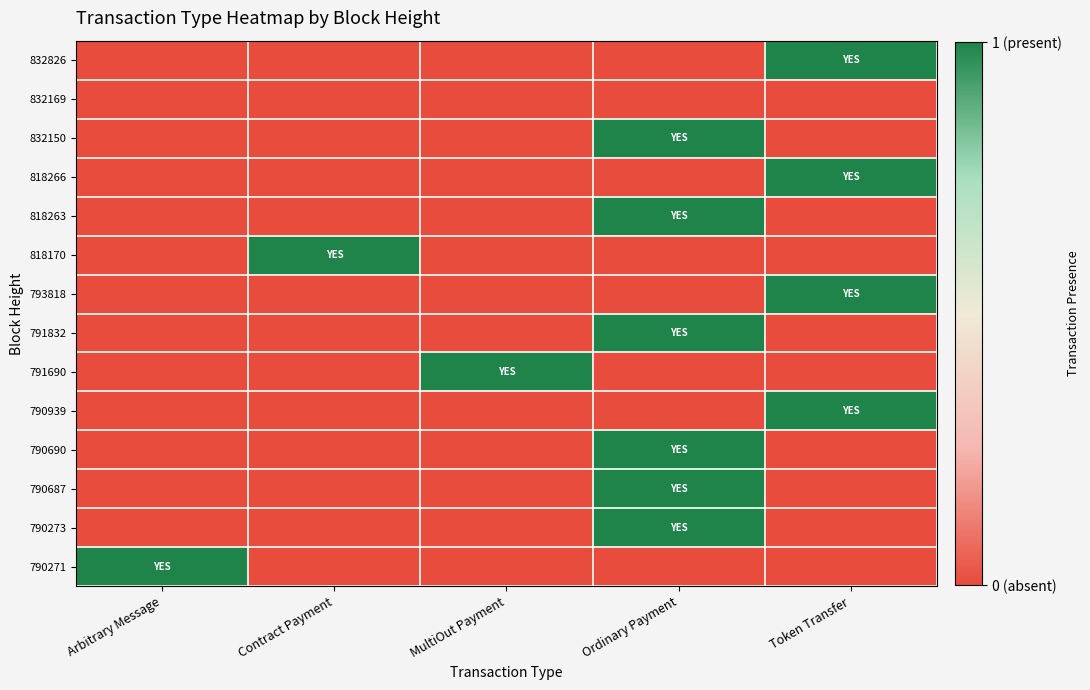

Reading left to right, list all the values displayed in this chart.

832826: Arbitrary Message=0	Contract Payment=0	MultiOut Payment=0	Ordinary Payment=0	Token Transfer=1
832169: Arbitrary Message=0	Contract Payment=0	MultiOut Payment=0	Ordinary Payment=0	Token Transfer=0
832150: Arbitrary Message=0	Contract Payment=0	MultiOut Payment=0	Ordinary Payment=1	Token Transfer=0
818266: Arbitrary Message=0	Contract Payment=0	MultiOut Payment=0	Ordinary Payment=0	Token Transfer=1
818263: Arbitrary Message=0	Contract Payment=0	MultiOut Payment=0	Ordinary Payment=1	Token Transfer=0
818170: Arbitrary Message=0	Contract Payment=1	MultiOut Payment=0	Ordinary Payment=0	Token Transfer=0
793818: Arbitrary Message=0	Contract Payment=0	MultiOut Payment=0	Ordinary Payment=0	Token Transfer=1
791832: Arbitrary Message=0	Contract Payment=0	MultiOut Payment=0	Ordinary Payment=1	Token Transfer=0
791690: Arbitrary Message=0	Contract Payment=0	MultiOut Payment=1	Ordinary Payment=0	Token Transfer=0
790939: Arbitrary Message=0	Contract Payment=0	MultiOut Payment=0	Ordinary Payment=0	Token Transfer=1
790690: Arbitrary Message=0	Contract Payment=0	MultiOut Payment=0	Ordinary Payment=1	Token Transfer=0
790687: Arbitrary Message=0	Contract Payment=0	MultiOut Payment=0	Ordinary Payment=1	Token Transfer=0
790273: Arbitrary Message=0	Contract Payment=0	MultiOut Payment=0	Ordinary Payment=1	Token Transfer=0
790271: Arbitrary Message=1	Contract Payment=0	MultiOut Payment=0	Ordinary Payment=0	Token Transfer=0